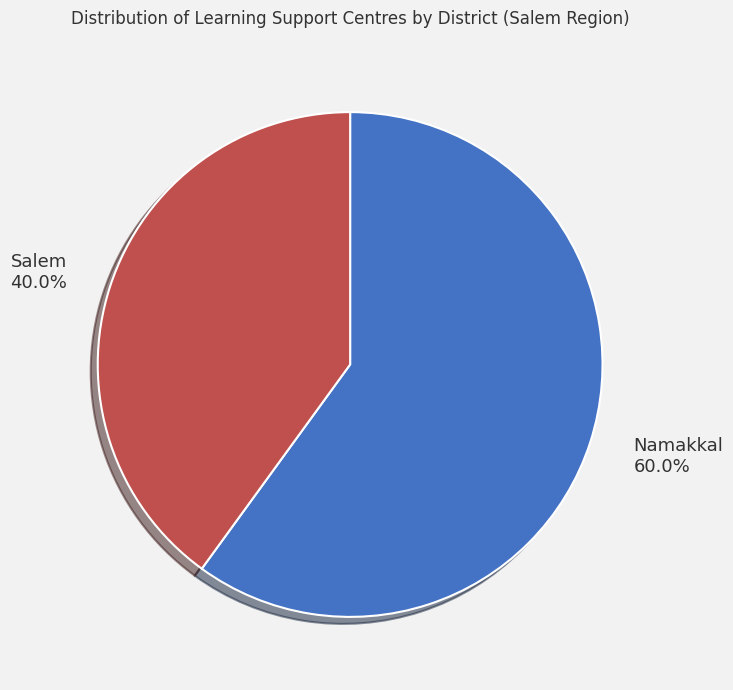

The Salem slice represents 27% of the pie. True or false?

False